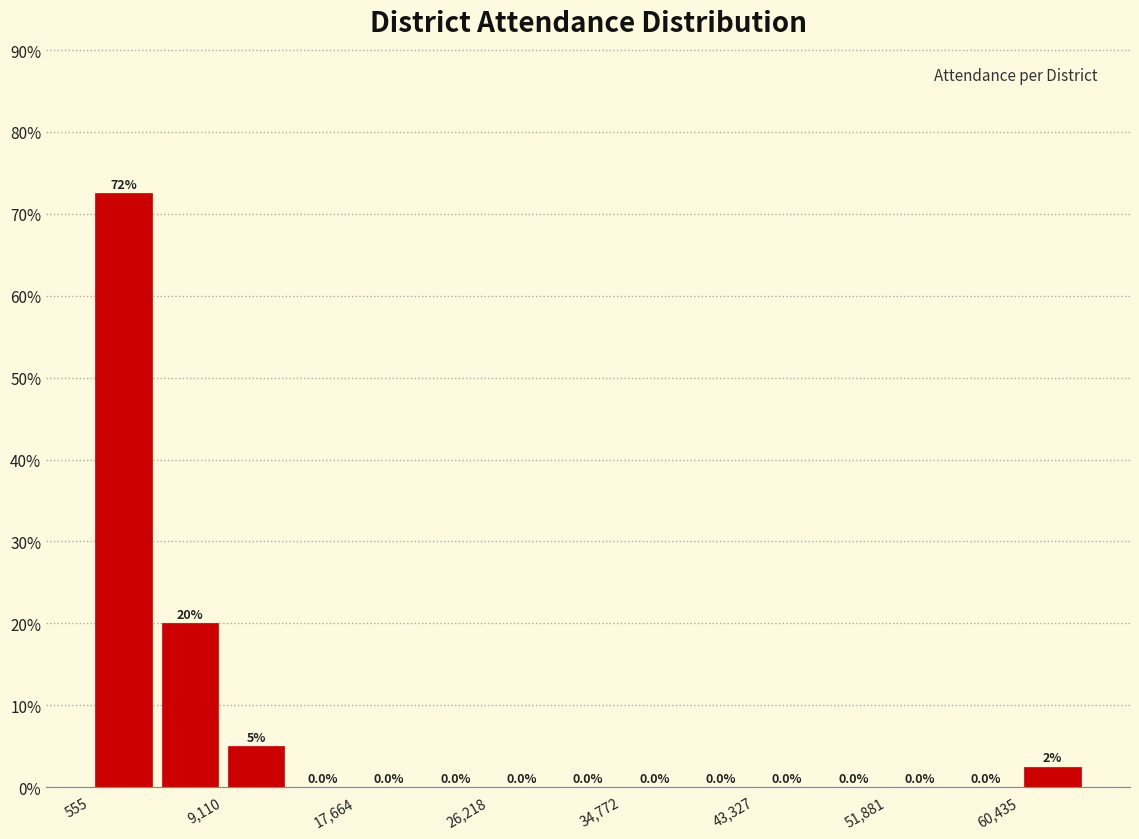

Which range on the x-axis has the tallest bar?

1000 to 5000